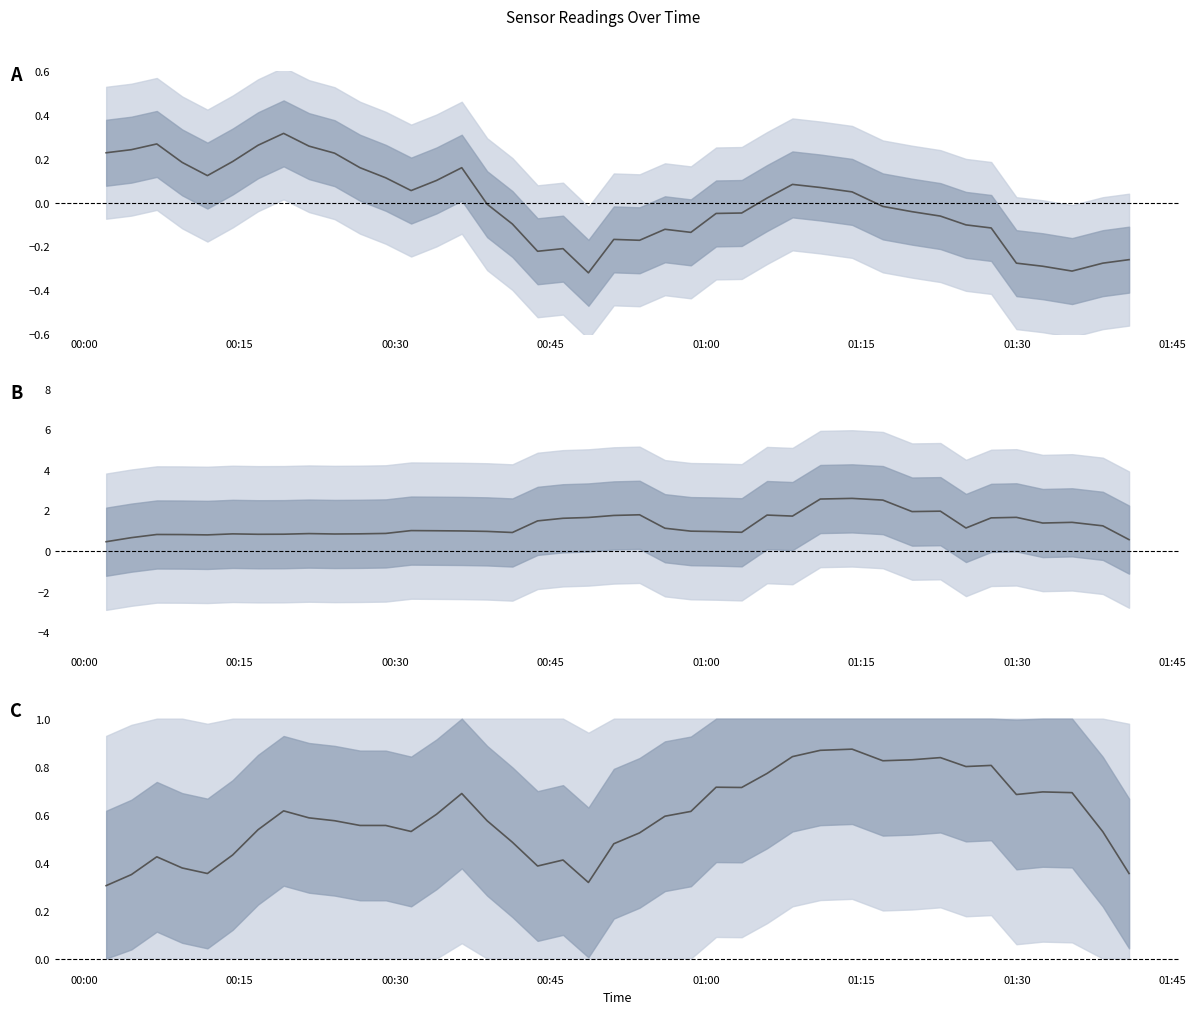

Reading left to right, transcribe all the data shown in this chart.

BME280_temperature (centered): 0.2	0.2	0.3	0.2	0.1	0.2	0.3	0.3	0.3	0.2	0.2	0.1	0.1	0.1	0.2	-0.0	-0.1	-0.2	-0.2	-0.3	-0.2	-0.2	-0.1	-0.1	-0.0	-0.0	0.0	0.1	0.1	0.0	-0.0	-0.0	-0.1	-0.1	-0.1	-0.3	-0.3	-0.3	-0.3	-0.3
SDS_P1 − SDS_P2: 0.5	0.7	0.8	0.8	0.8	0.8	0.8	0.8	0.9	0.8	0.8	0.9	1.0	1.0	1.0	1.0	0.9	1.5	1.6	1.7	1.8	1.8	1.1	1.0	1.0	0.9	1.8	1.7	2.6	2.6	2.5	1.9	2.0	1.1	1.6	1.7	1.4	1.4	1.2	0.6
BME280_pressure (normalized): 0.3	0.4	0.4	0.4	0.4	0.4	0.5	0.6	0.6	0.6	0.6	0.6	0.5	0.6	0.7	0.6	0.5	0.4	0.4	0.3	0.5	0.5	0.6	0.6	0.7	0.7	0.8	0.8	0.9	0.9	0.8	0.8	0.8	0.8	0.8	0.7	0.7	0.7	0.5	0.4